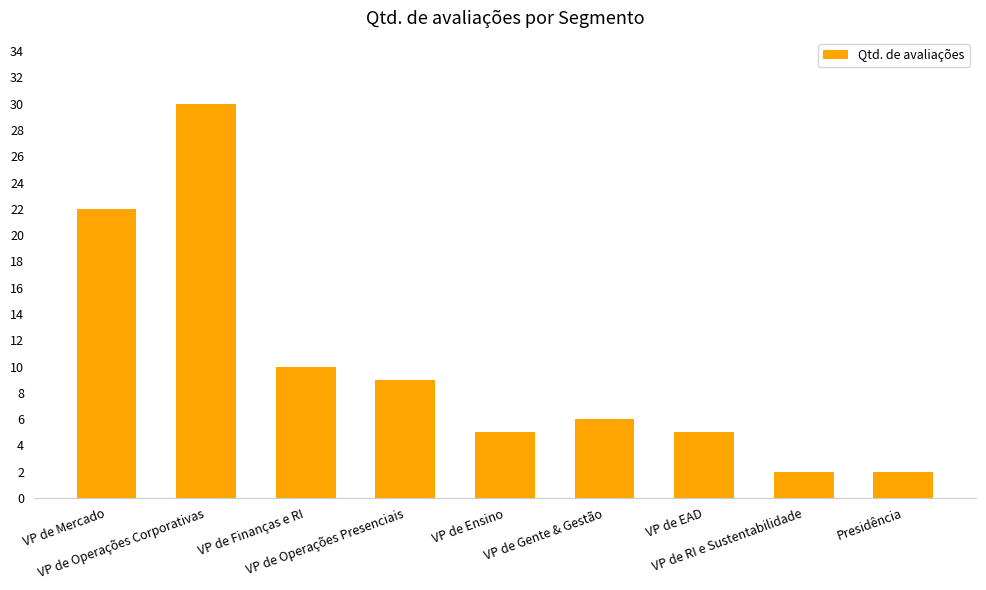

Are the bars horizontal?

No